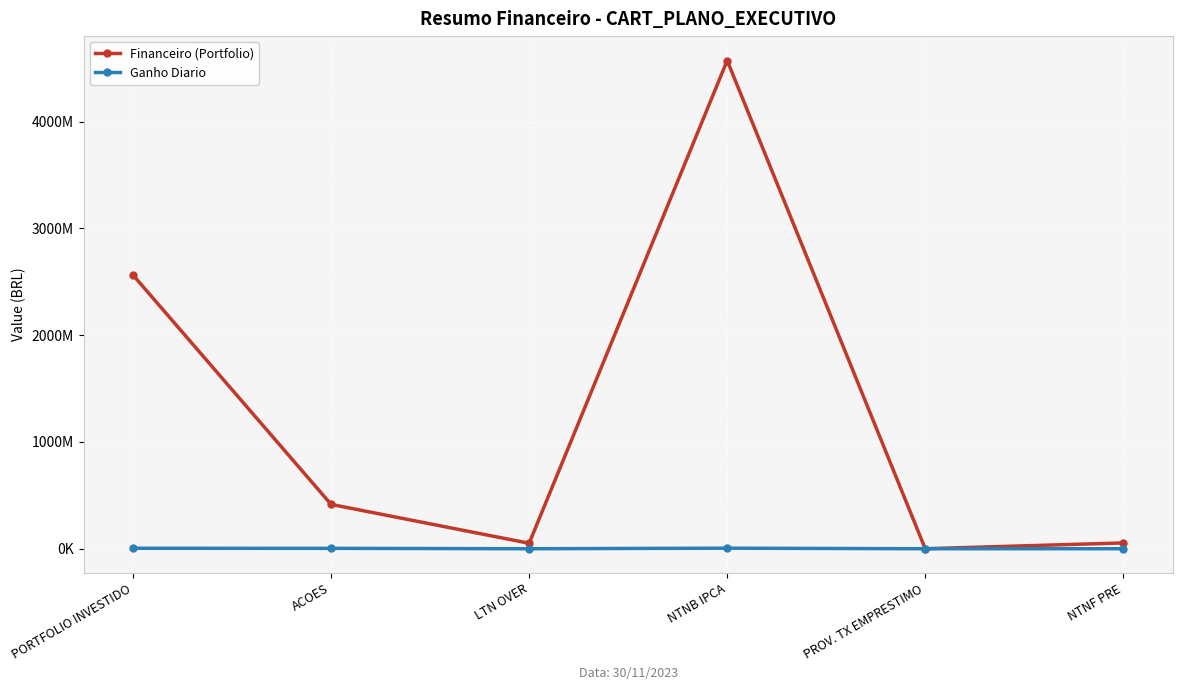

Is this an area chart (filled region under the line)?

No